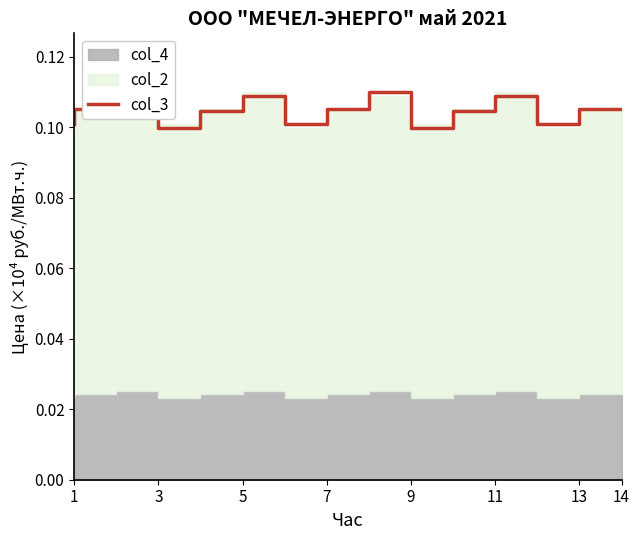

What is the label of the 2nd point from the left?

3